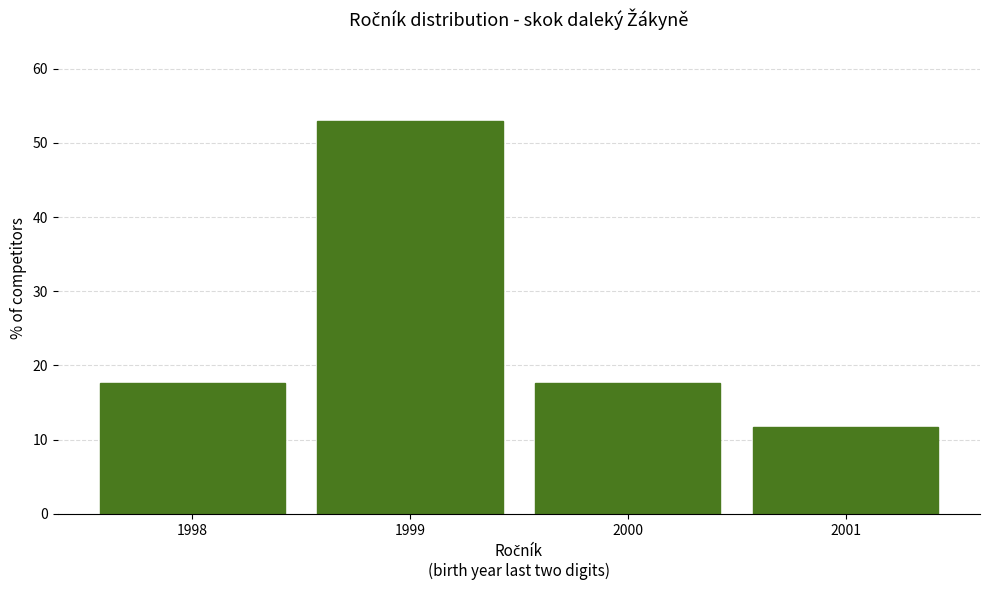

How tall is the bar that spans 1997.5 to 1998.5 on the x-axis? The values are not printed on the chart, so give them approximately, as read against the axis.

18